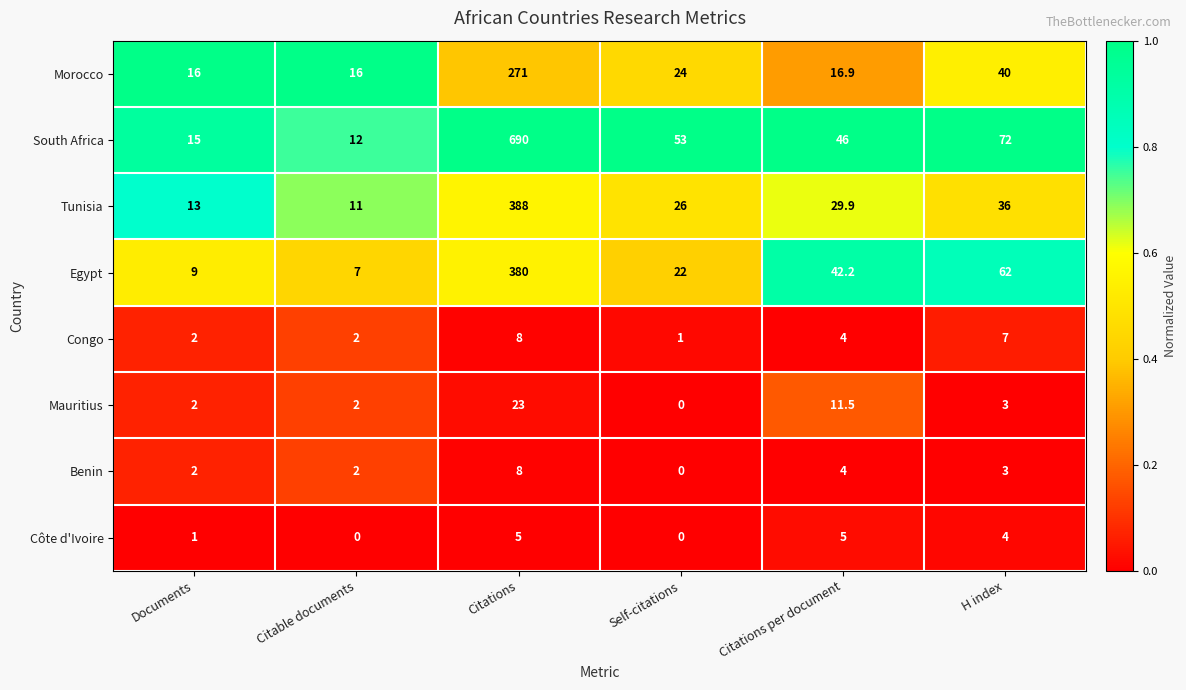

What is the total value across all series at Citations?

1773.0